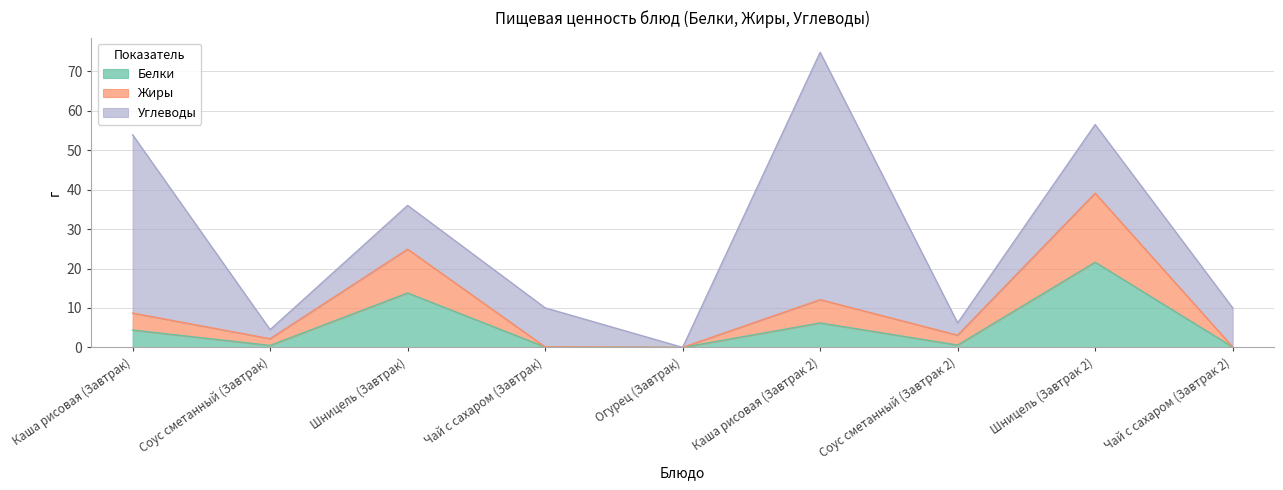

What is the sum of all Белки values?

47.3